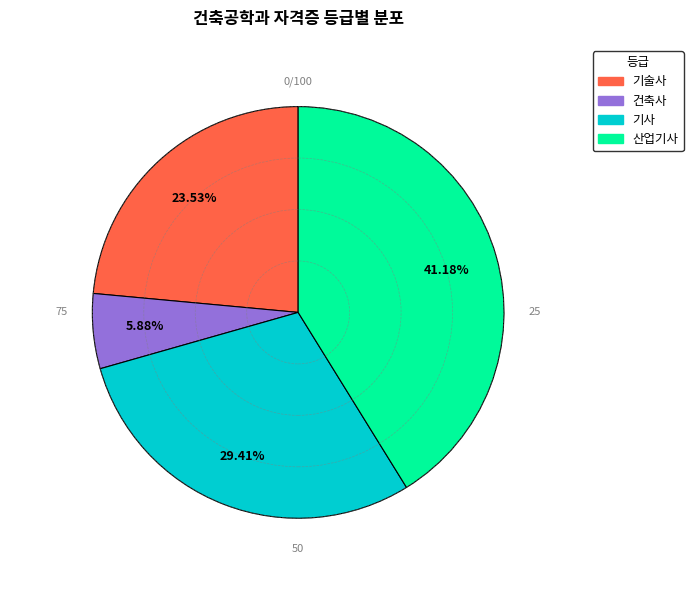

What percentage is the 산업기사 slice, to the nearest percent?

41%